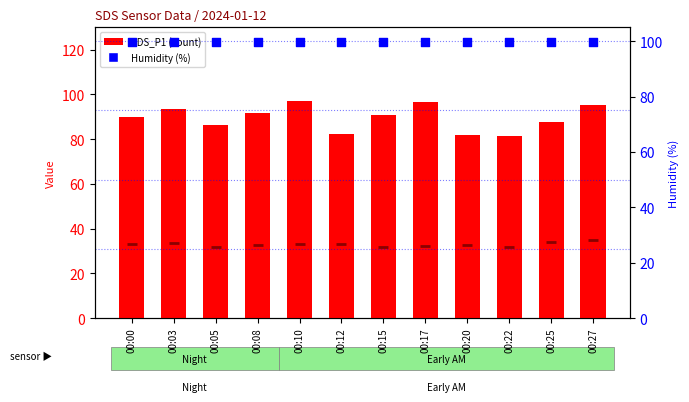

Which series has the largest total across all categories?

Humidity (%)